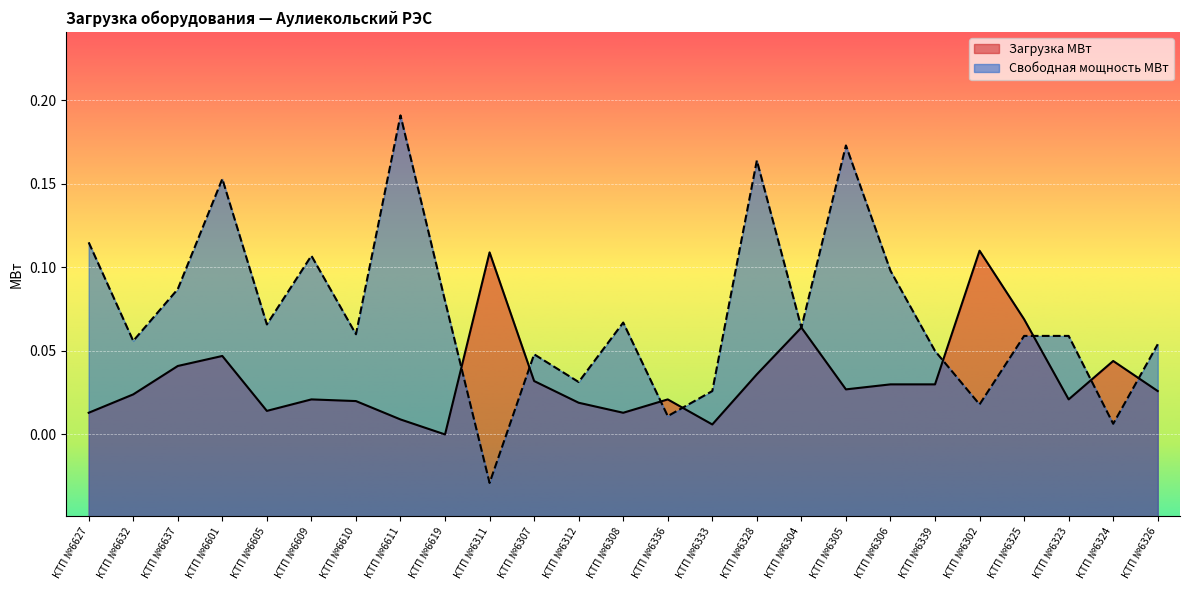

Where do Загрузка МВт and Свободная мощность МВт first cross each other?

КТП №6619 and КТП №6311